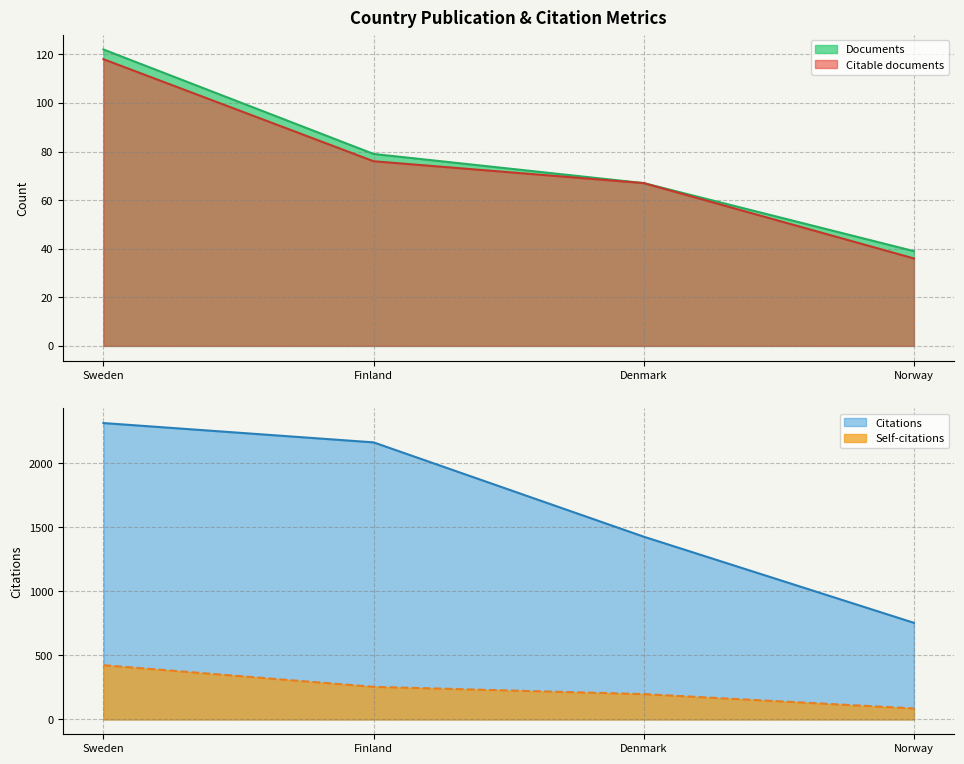

At how many categories does at least one series exceed 1776?

2